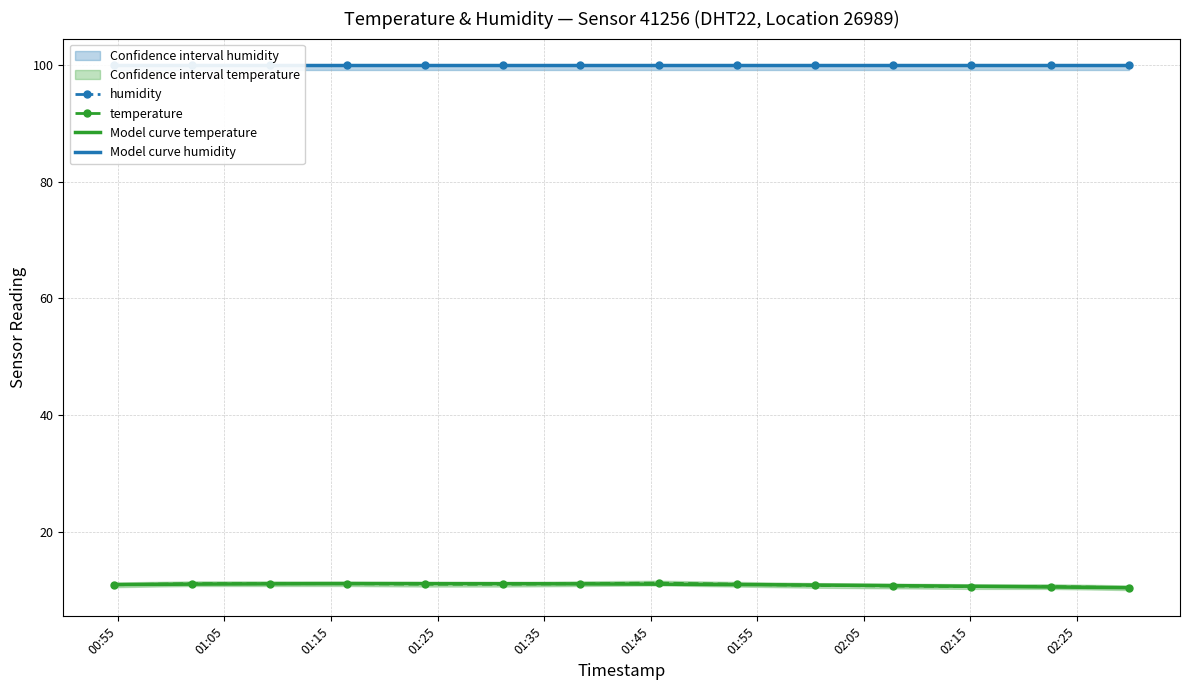

The value at 01:16 is 18.9. True or false?

False